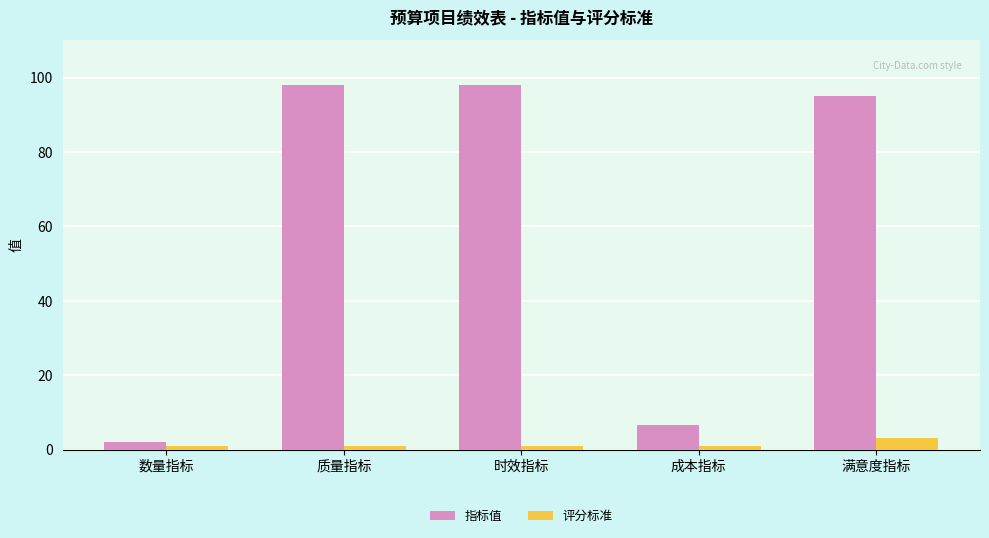

How many groups of bars are there?

5